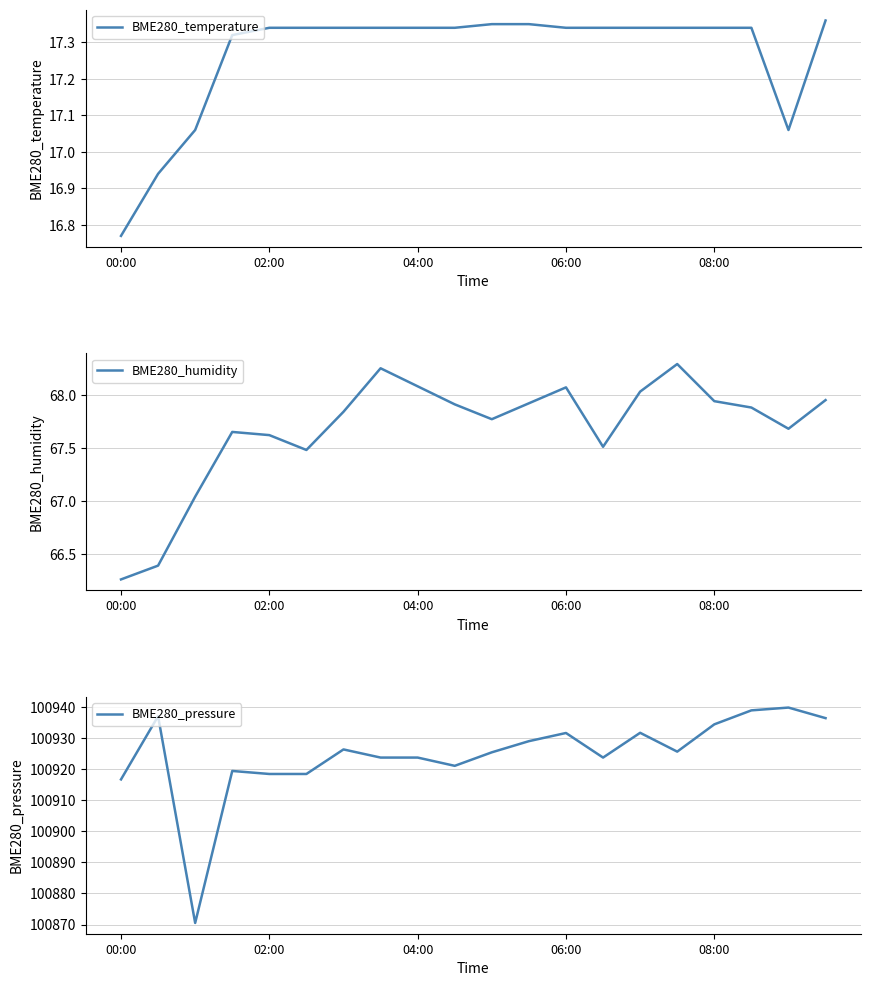

What is the sum of all BME280_temperature values?

345.3